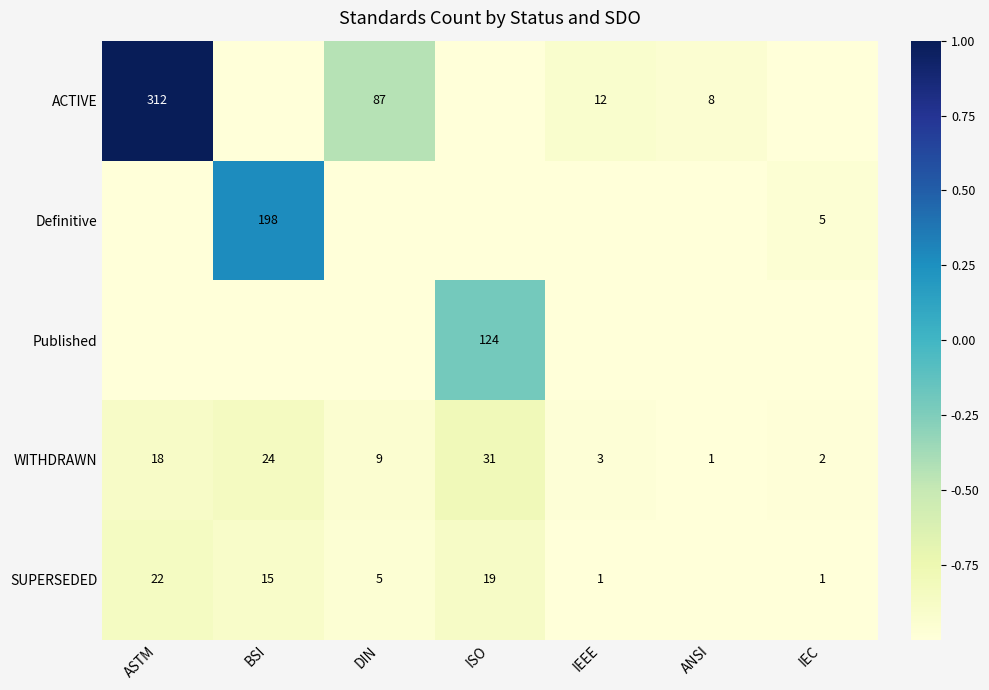

The value of ACTIVE at IEEE is 12. True or false?

True